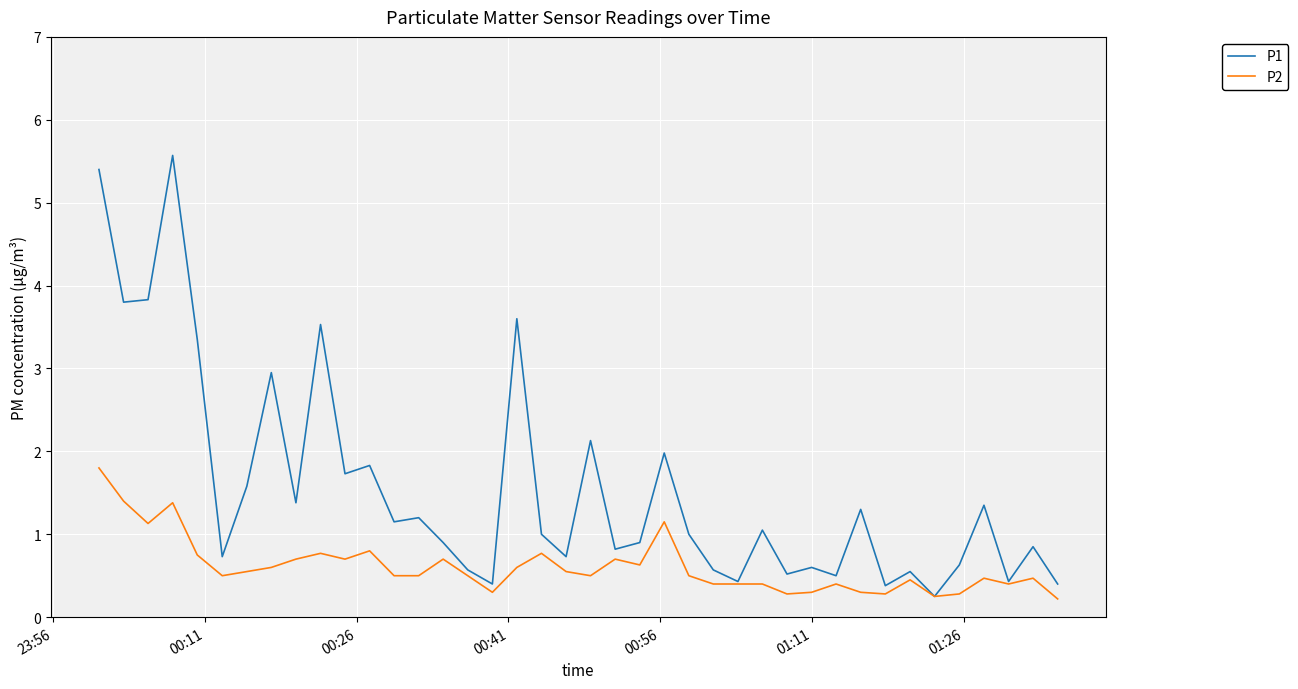

Which series has the largest range (max minus min)?

P1